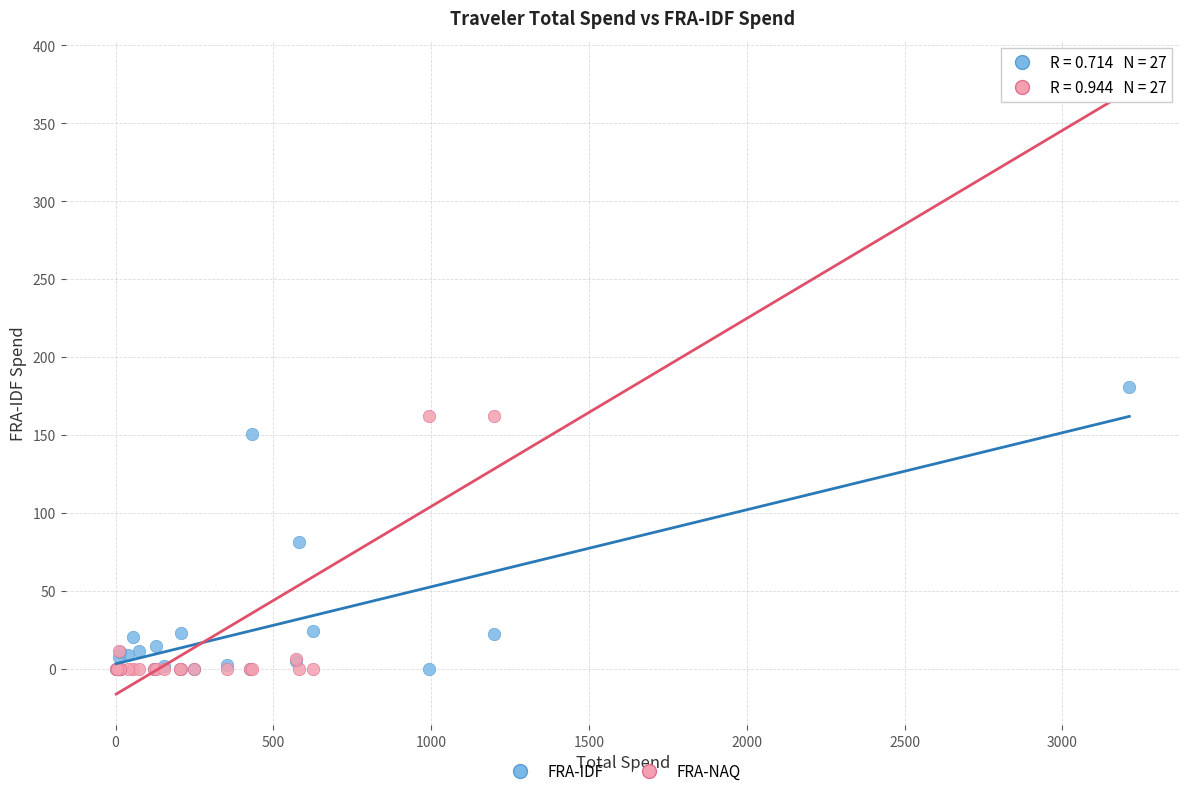

What are all the series names shown in the legend?

FRA-IDF, FRA-NAQ